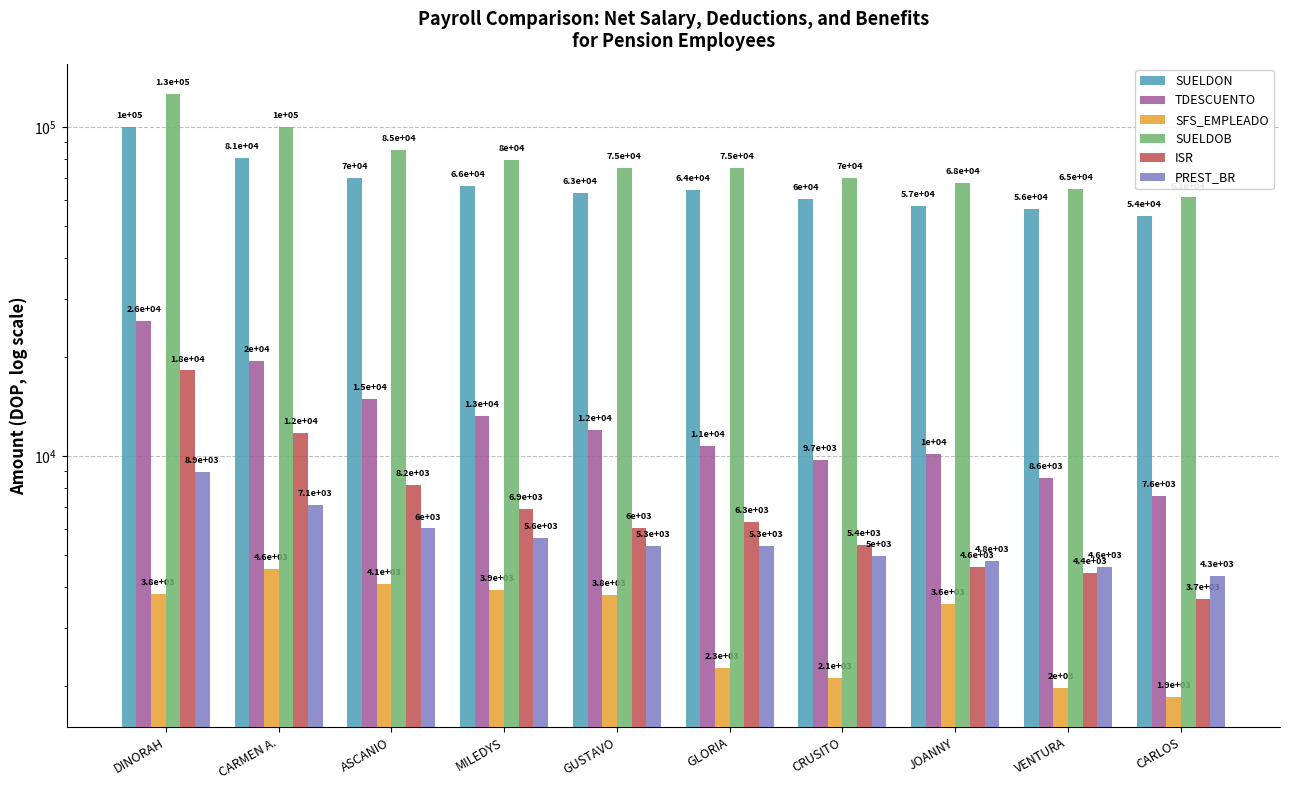

At which label does SFS_EMPLEADO first exceed 3798?

DINORAH